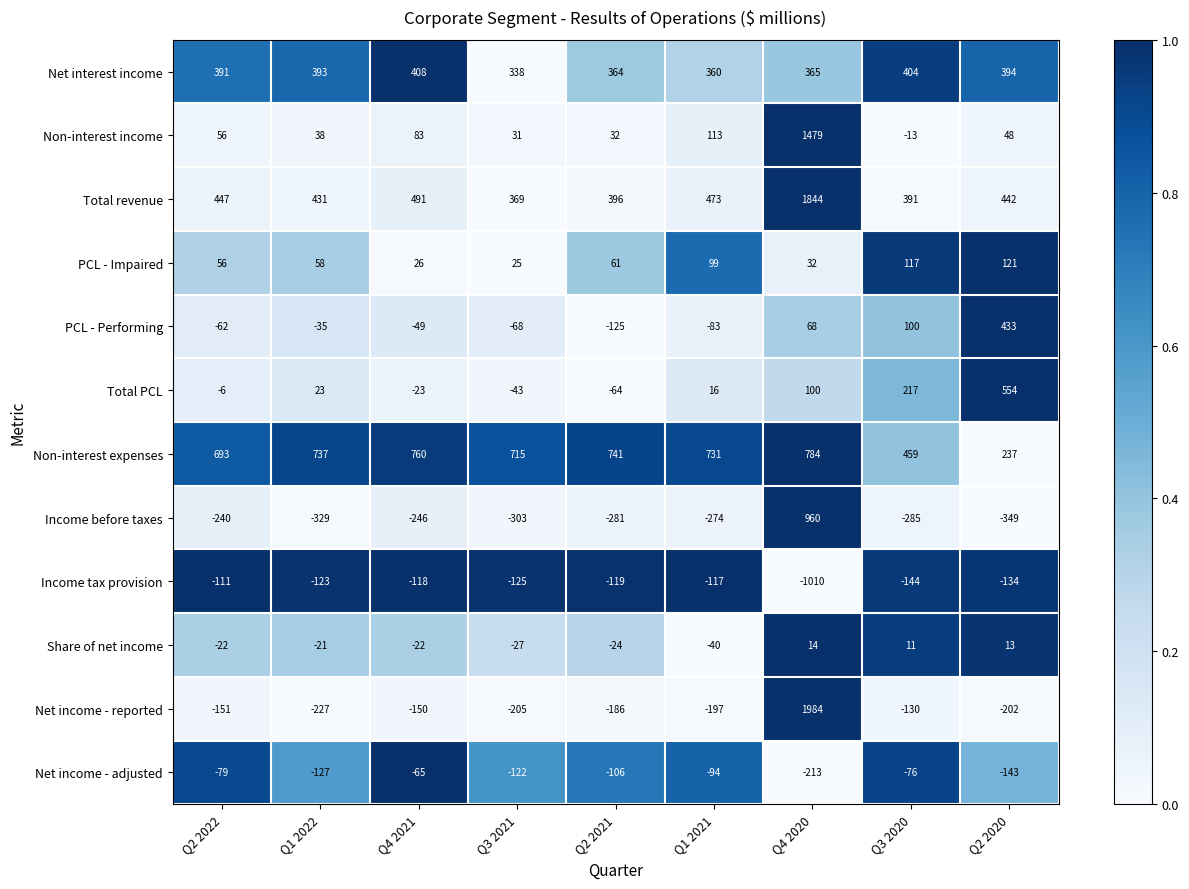

Which series has the largest total across all categories?

Non-interest expenses